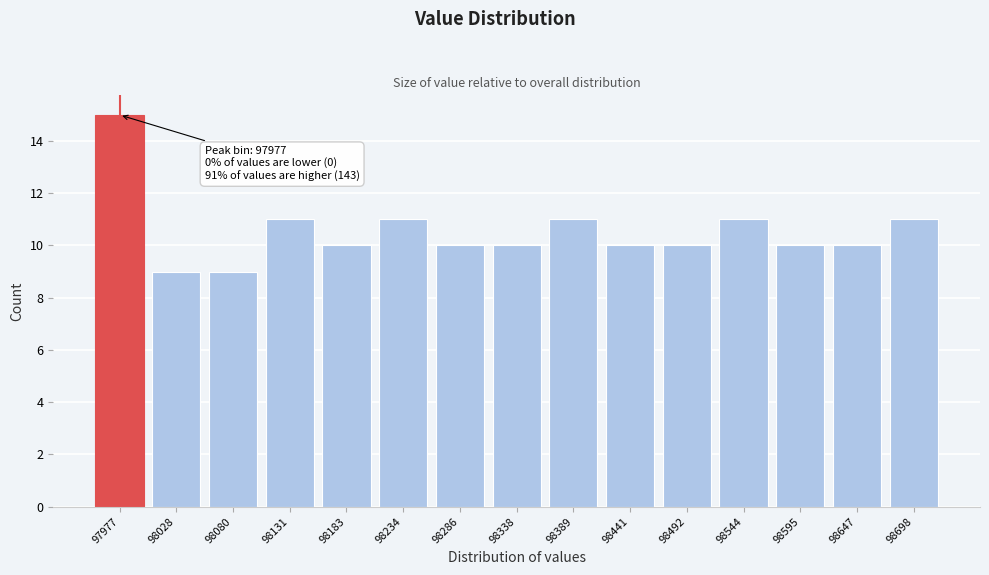

Reading left to right, list all the values displayed in this chart.

15	9	9	11	10	11	10	10	11	10	10	11	10	10	11